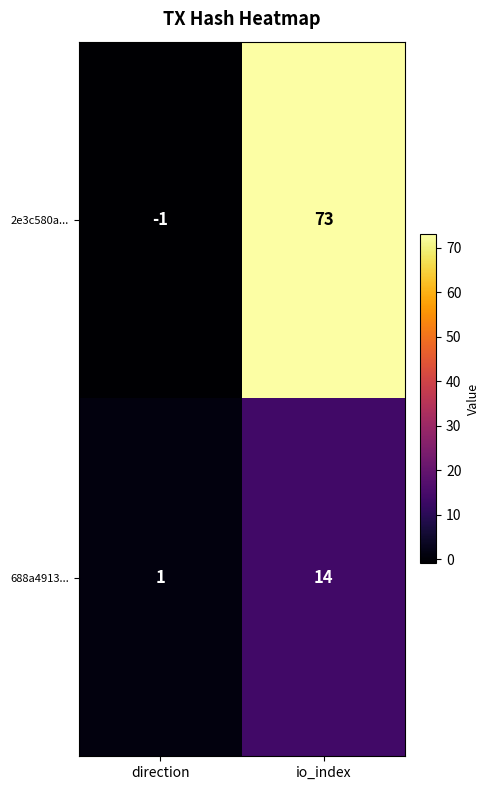

What is the difference between the highest and lowest values at direction?

2